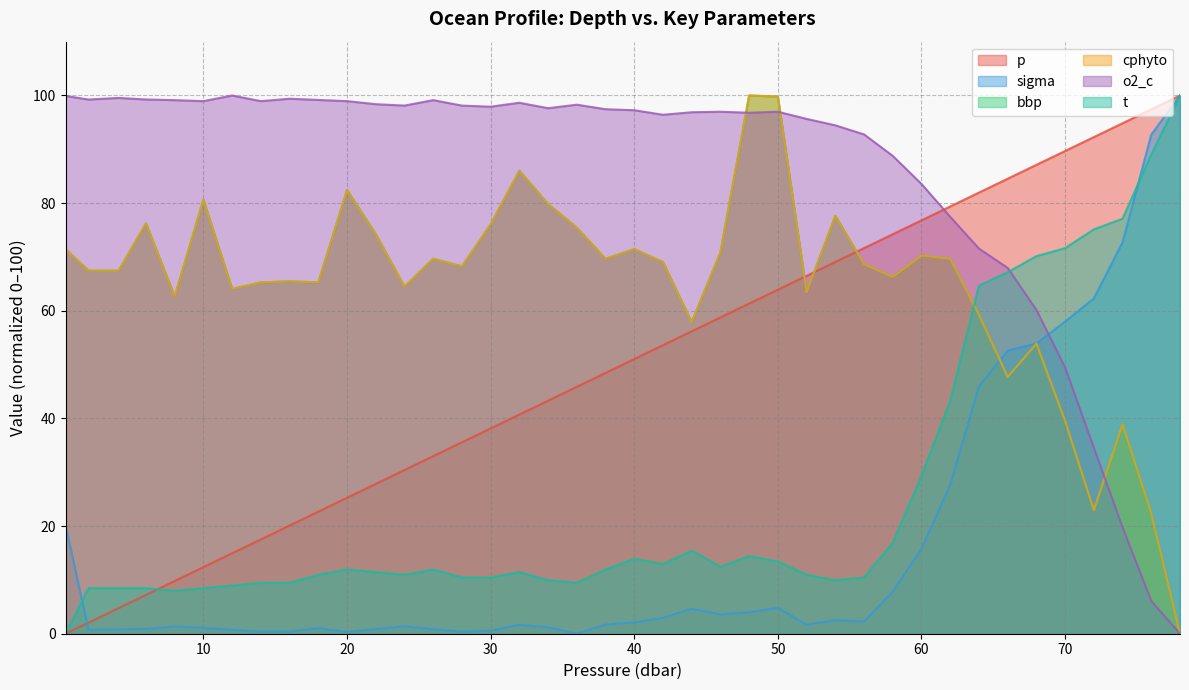

Reading left to right, what are all the values shown in this chart?

p: 0.4=0.0	2.0=2.1	4.1=4.8	6.0=7.2	8.0=9.8	10.0=12.4	12.0=14.9	14.0=17.5	16.0=20.1	18.0=22.7	20.0=25.3	22.0=27.8	24.0=30.4	26.0=33.0	28.0=35.6	30.0=38.1	32.0=40.7	34.0=43.3	36.0=45.9	38.0=48.5	40.0=51.0	42.0=53.6	44.0=56.2	46.0=58.8	48.0=61.3	50.0=63.9	52.0=66.5	54.0=69.1	56.0=71.6	58.0=74.2	60.0=76.8	62.0=79.4	64.0=82.0	66.0=84.5	68.0=87.1	70.0=89.7	72.0=92.3	74.0=94.8	76.0=97.4	78.0=100.0
sigma: 0.4=20.2	2.0=0.7	4.1=0.8	6.0=0.9	8.0=1.3	10.0=1.1	12.0=0.7	14.0=0.4	16.0=0.4	18.0=1.0	20.0=0.3	22.0=0.9	24.0=1.4	26.0=0.8	28.0=0.4	30.0=0.6	32.0=1.7	34.0=1.2	36.0=0.0	38.0=1.7	40.0=2.1	42.0=2.9	44.0=4.7	46.0=3.6	48.0=4.0	50.0=4.8	52.0=1.7	54.0=2.5	56.0=2.3	58.0=7.8	60.0=15.8	62.0=27.7	64.0=45.9	66.0=52.6	68.0=53.9	70.0=58.0	72.0=62.3	74.0=72.7	76.0=92.7	78.0=100.0
bbp: 0.4=71.5	2.0=67.5	4.1=67.5	6.0=76.2	8.0=62.7	10.0=80.6	12.0=64.1	14.0=65.3	16.0=65.5	18.0=65.3	20.0=82.4	22.0=74.3	24.0=64.5	26.0=69.7	28.0=68.3	30.0=76.0	32.0=86.0	34.0=79.8	36.0=75.4	38.0=69.7	40.0=71.5	42.0=69.1	44.0=57.9	46.0=70.9	48.0=100.0	50.0=99.8	52.0=63.5	54.0=77.6	56.0=68.7	58.0=66.3	60.0=70.3	62.0=69.7	64.0=59.3	66.0=47.7	68.0=53.9	70.0=39.5	72.0=23.0	74.0=38.9	76.0=22.4	78.0=0.0
cphyto: 0.4=71.5	2.0=67.5	4.1=67.5	6.0=76.2	8.0=62.7	10.0=80.6	12.0=64.1	14.0=65.3	16.0=65.5	18.0=65.3	20.0=82.4	22.0=74.3	24.0=64.5	26.0=69.7	28.0=68.3	30.0=76.0	32.0=86.0	34.0=79.8	36.0=75.4	38.0=69.7	40.0=71.5	42.0=69.1	44.0=57.9	46.0=70.9	48.0=100.0	50.0=99.8	52.0=63.5	54.0=77.6	56.0=68.7	58.0=66.3	60.0=70.3	62.0=69.7	64.0=59.3	66.0=47.7	68.0=53.9	70.0=39.5	72.0=23.0	74.0=38.9	76.0=22.4	78.0=0.0
o2_c: 0.4=99.9	2.0=99.3	4.1=99.5	6.0=99.3	8.0=99.1	10.0=99.0	12.0=100.0	14.0=99.0	16.0=99.4	18.0=99.2	20.0=99.0	22.0=98.4	24.0=98.1	26.0=99.1	28.0=98.1	30.0=97.9	32.0=98.7	34.0=97.6	36.0=98.3	38.0=97.5	40.0=97.3	42.0=96.4	44.0=96.9	46.0=97.0	48.0=96.8	50.0=97.0	52.0=95.7	54.0=94.5	56.0=92.8	58.0=88.8	60.0=83.6	62.0=77.5	64.0=71.6	66.0=68.0	68.0=60.2	70.0=49.4	72.0=34.6	74.0=19.7	76.0=6.1	78.0=0.0
t: 0.4=0.0	2.0=8.5	4.1=8.5	6.0=8.5	8.0=8.0	10.0=8.5	12.0=9.0	14.0=9.5	16.0=9.5	18.0=10.9	20.0=11.9	22.0=11.4	24.0=10.9	26.0=11.9	28.0=10.4	30.0=10.4	32.0=11.4	34.0=10.0	36.0=9.5	38.0=11.9	40.0=13.9	42.0=12.9	44.0=15.4	46.0=12.4	48.0=14.4	50.0=13.4	52.0=10.9	54.0=10.0	56.0=10.4	58.0=16.9	60.0=29.4	62.0=43.3	64.0=64.7	66.0=67.2	68.0=70.1	70.0=71.6	72.0=75.1	74.0=77.1	76.0=89.1	78.0=100.0